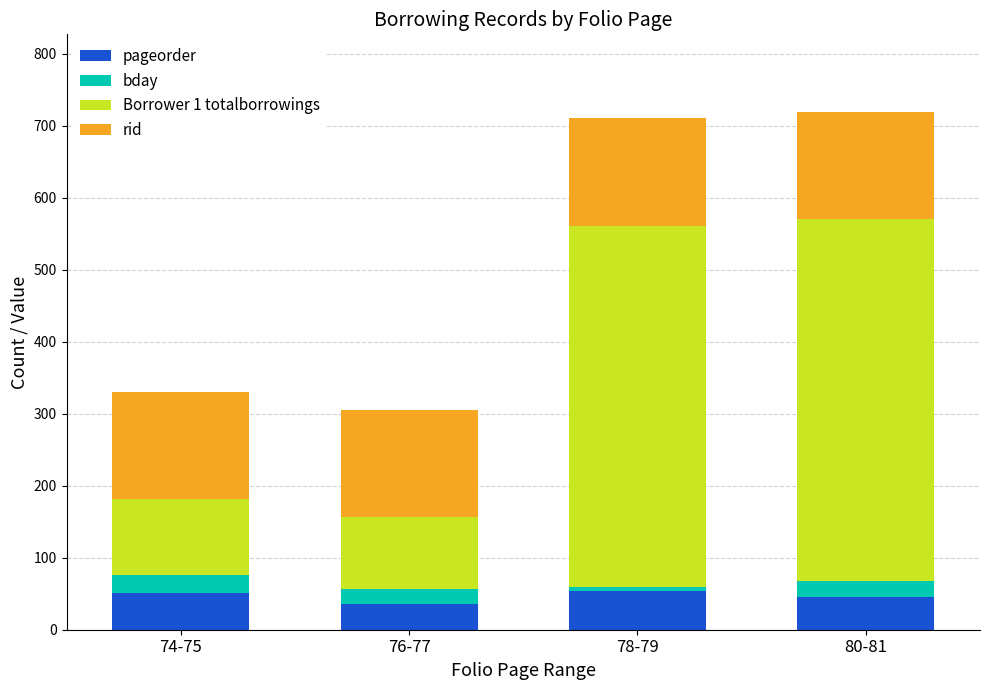

What is the sum of all pageorder values?

187